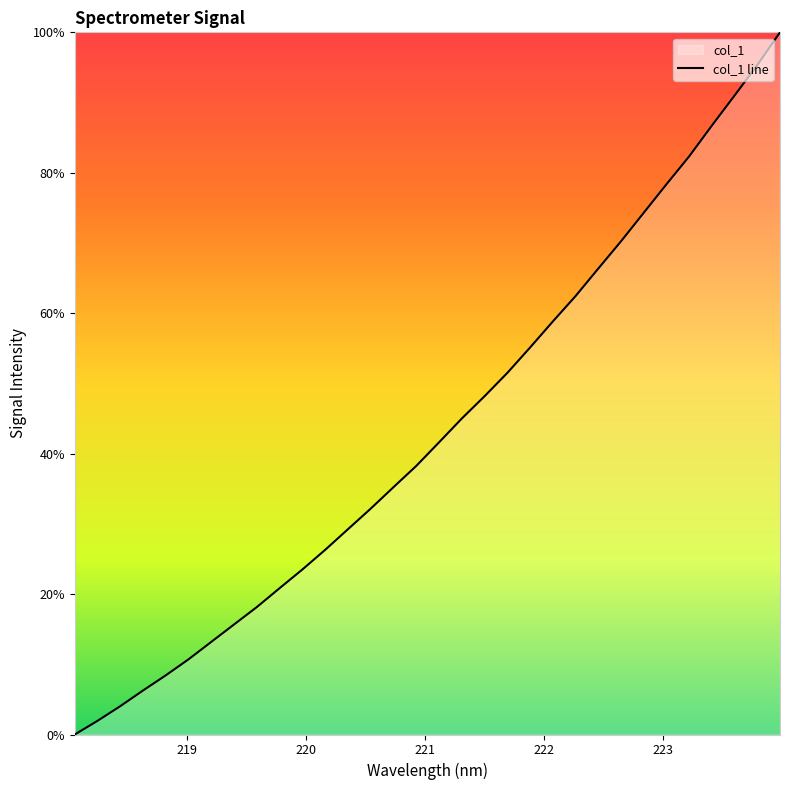

Count the number of values greater than 41.

16